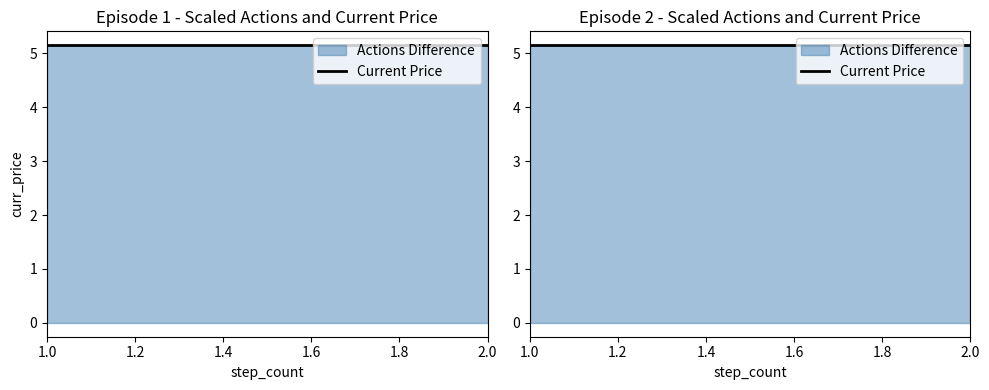

Is it true that upper equals 3.5 at 2.0?

False